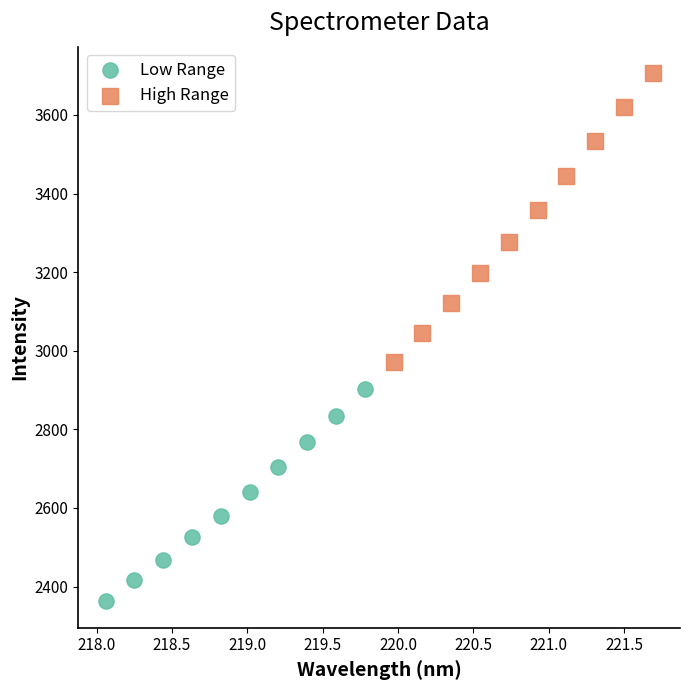

Which series reaches the minimum Y coordinate?

Low Range